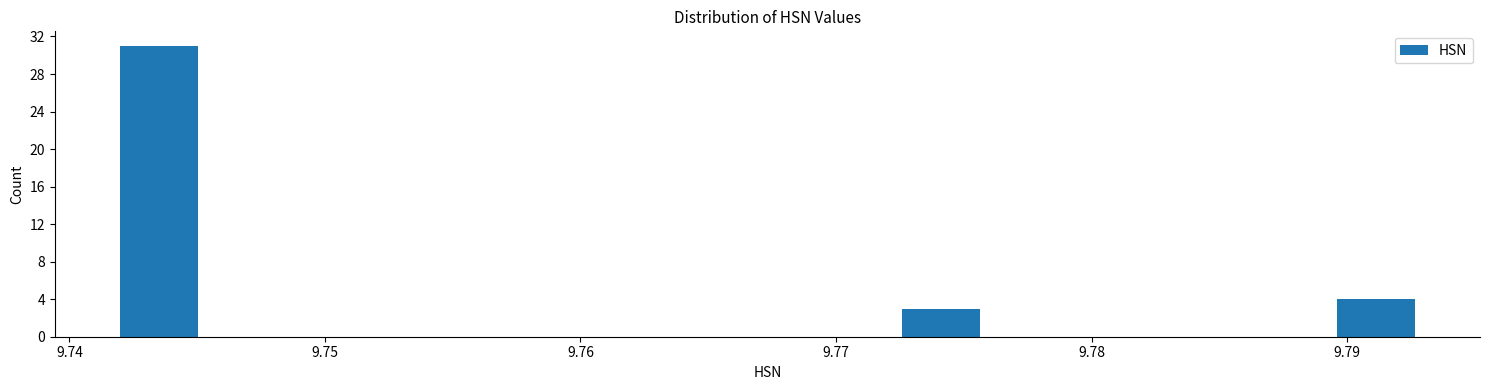

Read against the x-axis, roughly where is the centre of the tallest bar?

9.743